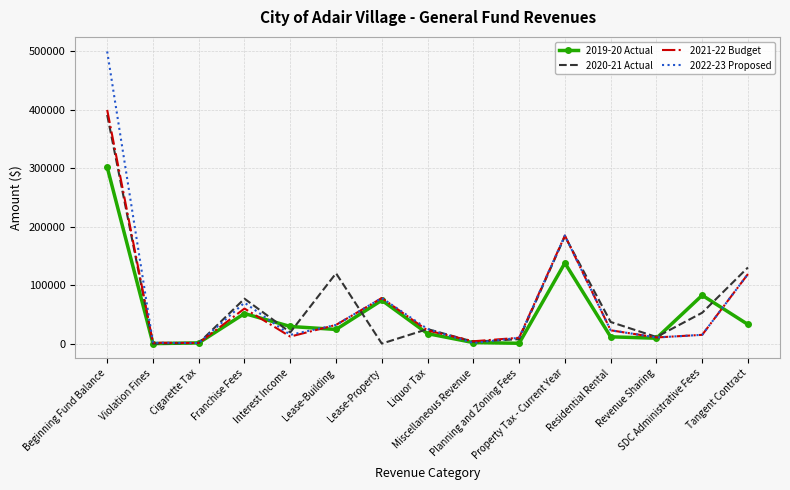

Count the number of data series in this chart.

4